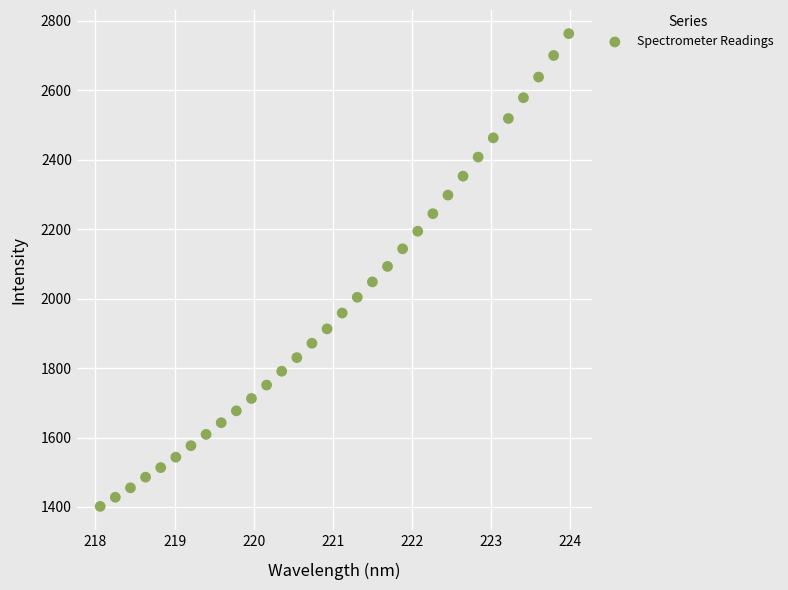

What is the range of X values (max minus min)?

5.9